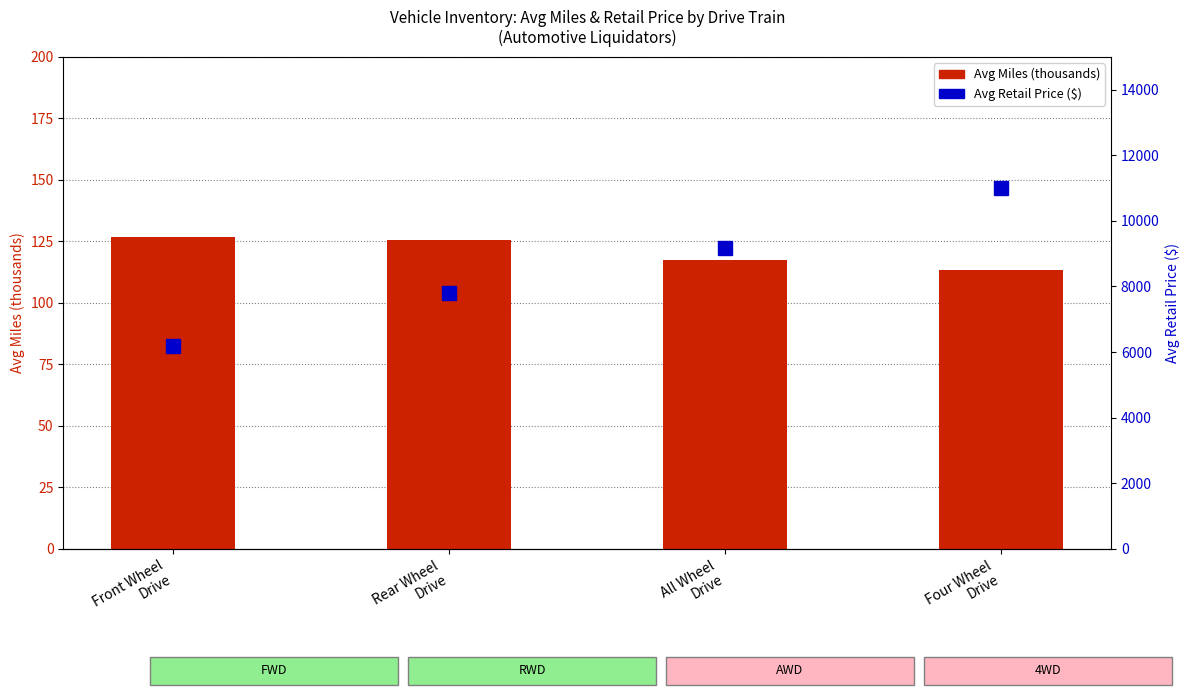

Are the bars grouped side by side (vs. stacked)?

Yes